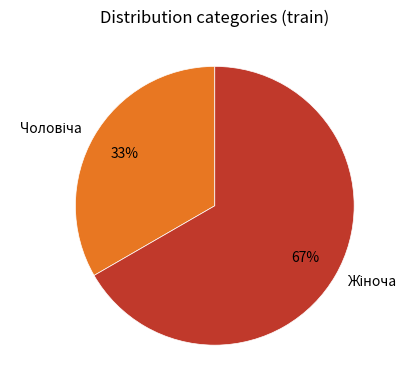

Is there any slice that represents more than half of the pie?

Yes